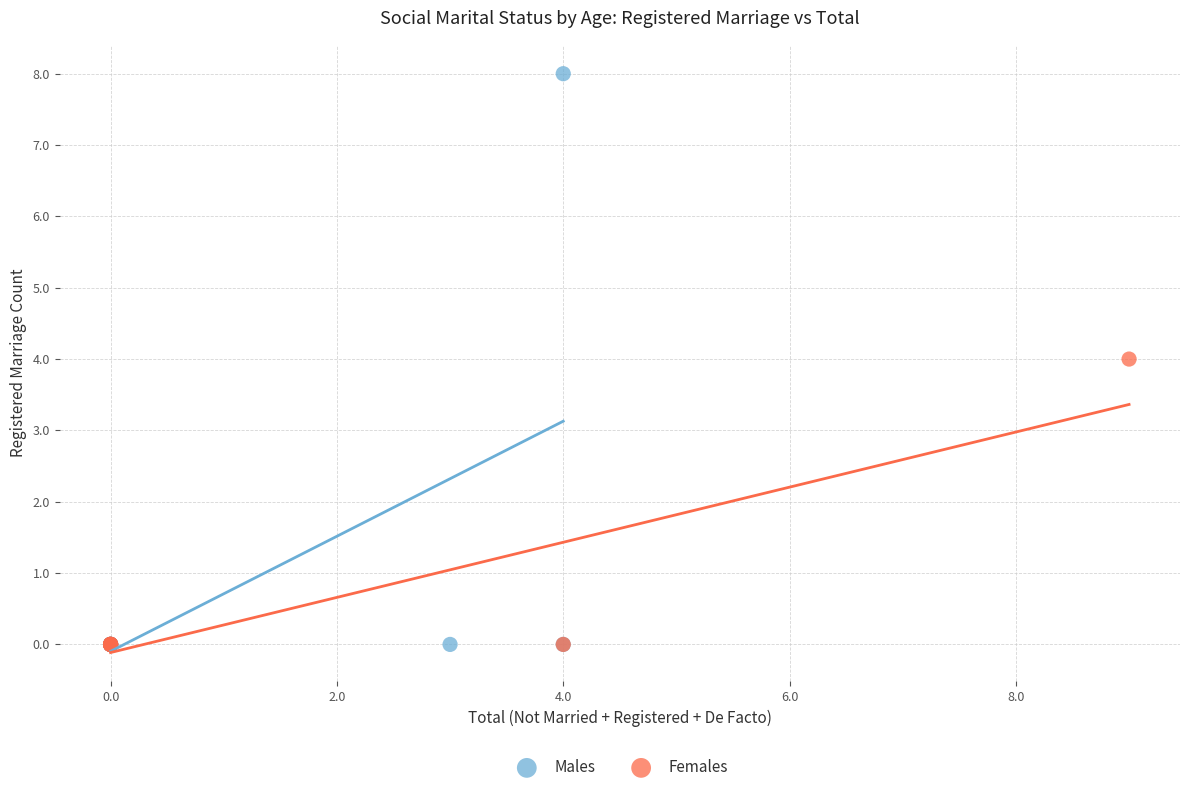

Which series has the widest spread of Y values?

Males